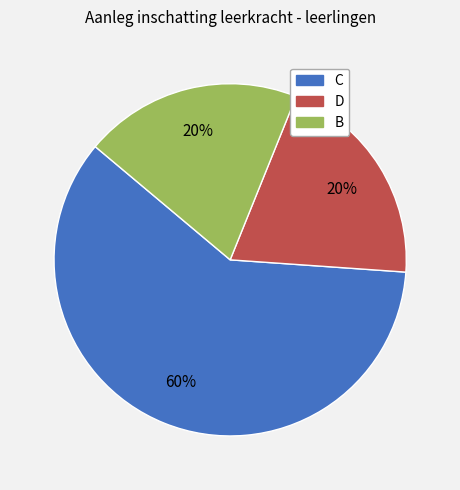

Which category accounts for the majority?

C